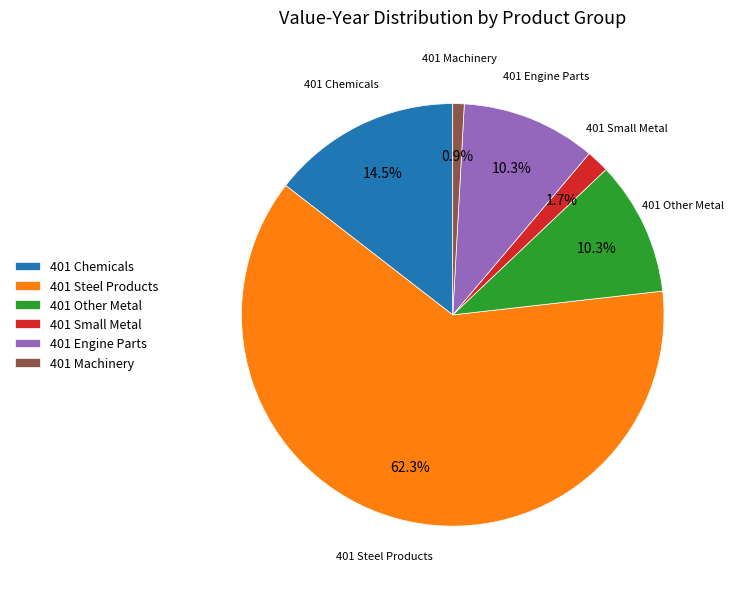

Between 401 Engine Parts and 401 Machinery, which is larger?

401 Engine Parts